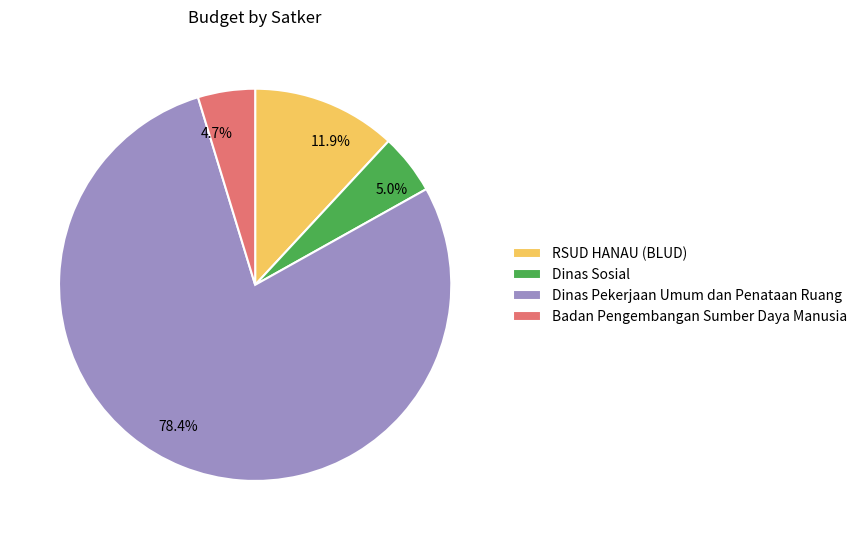

To the nearest percent, what is the combined percentage of Dinas Pekerjaan Umum dan Penataan Ruang and Badan Pengembangan Sumber Daya Manusia?

83%